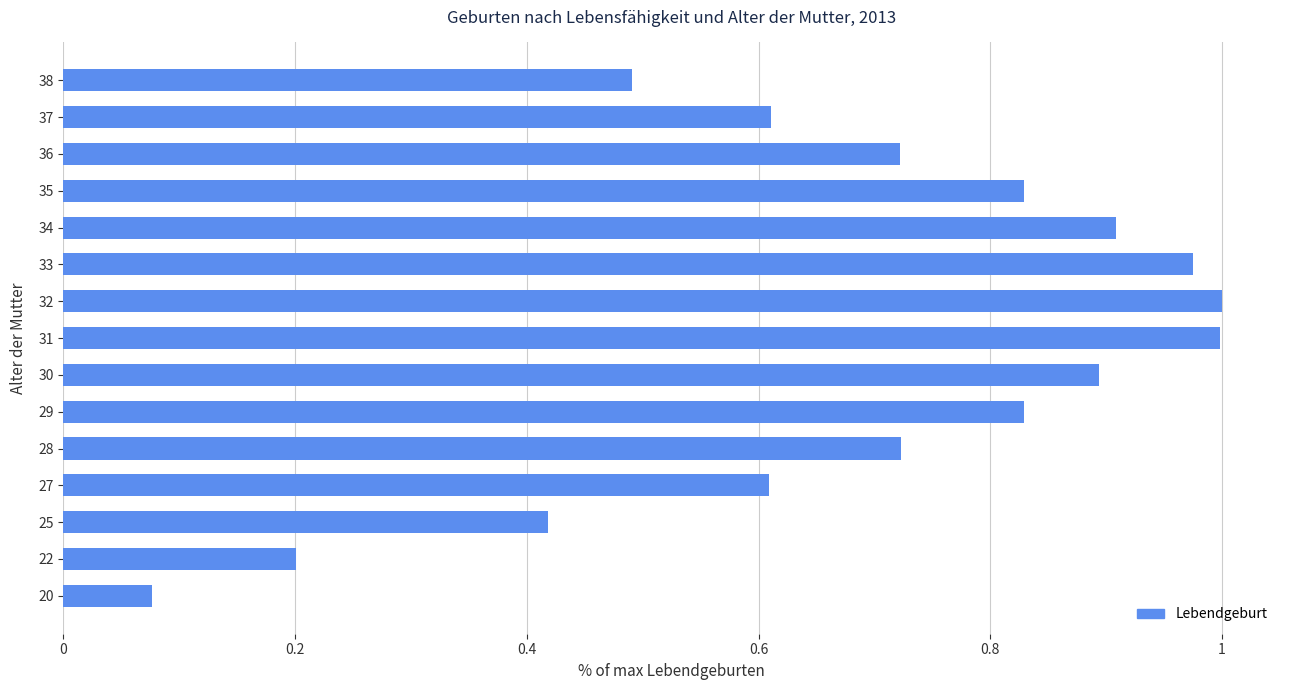

Where is the data nearest to the value 0?

20